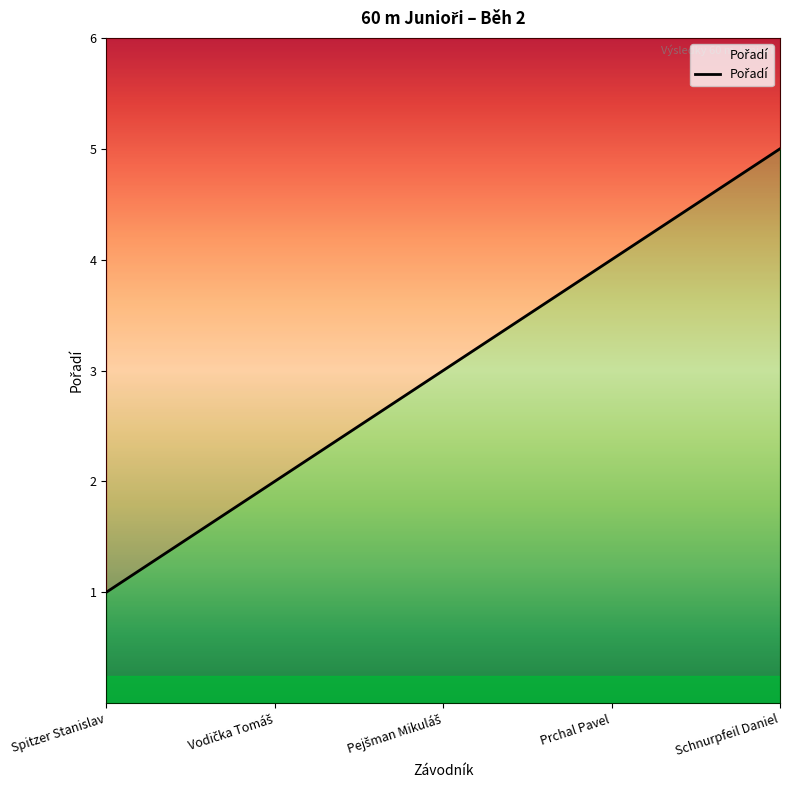

What is the label of the 1st point from the left?

Spitzer Stanislav